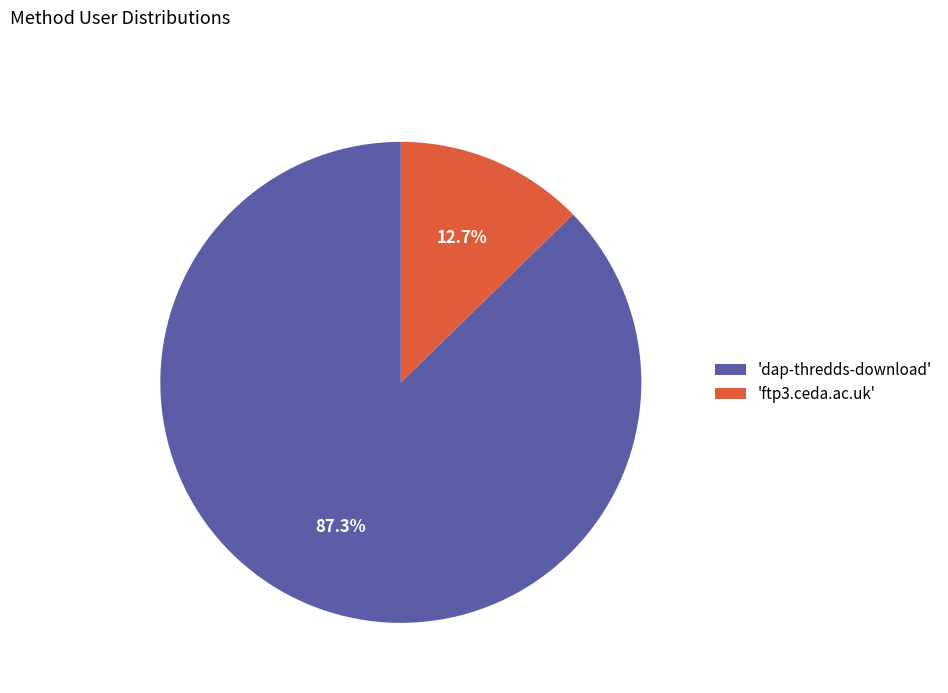

Do 'ftp3.ceda.ac.uk' and 'dap-thredds-download' together represent more than half of the pie?

Yes